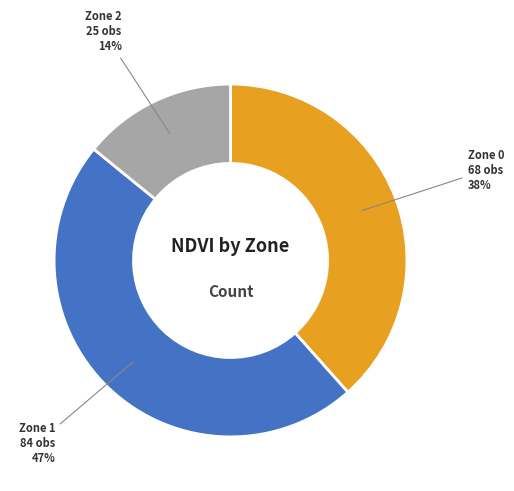

Is the sum of Zone 1 and Zone 2 greater than half?

Yes